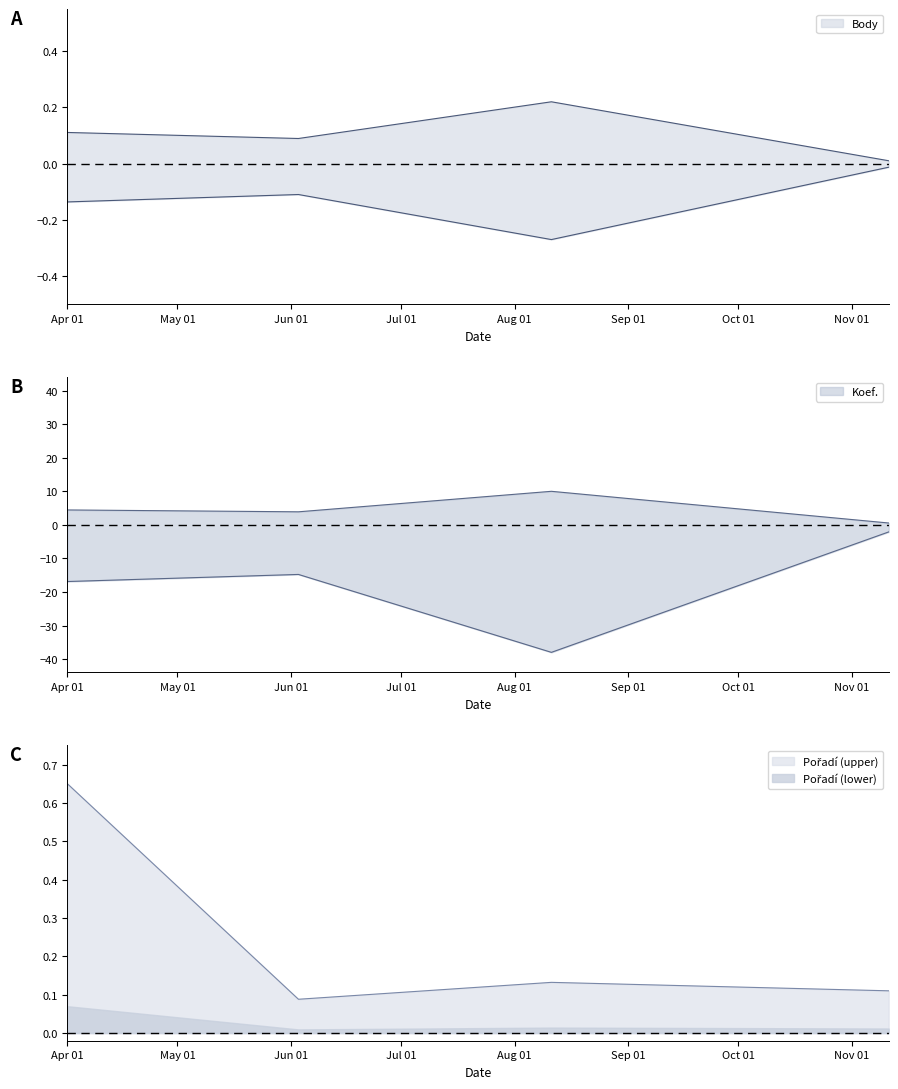

What are all the series names shown in the legend?

Body, Koef., Pořadí